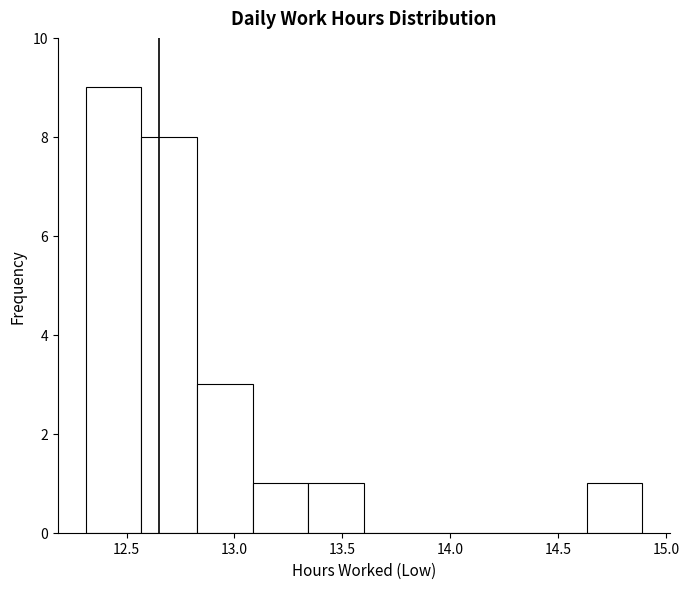

Which range on the x-axis has the tallest bar?

12.30 to 12.55